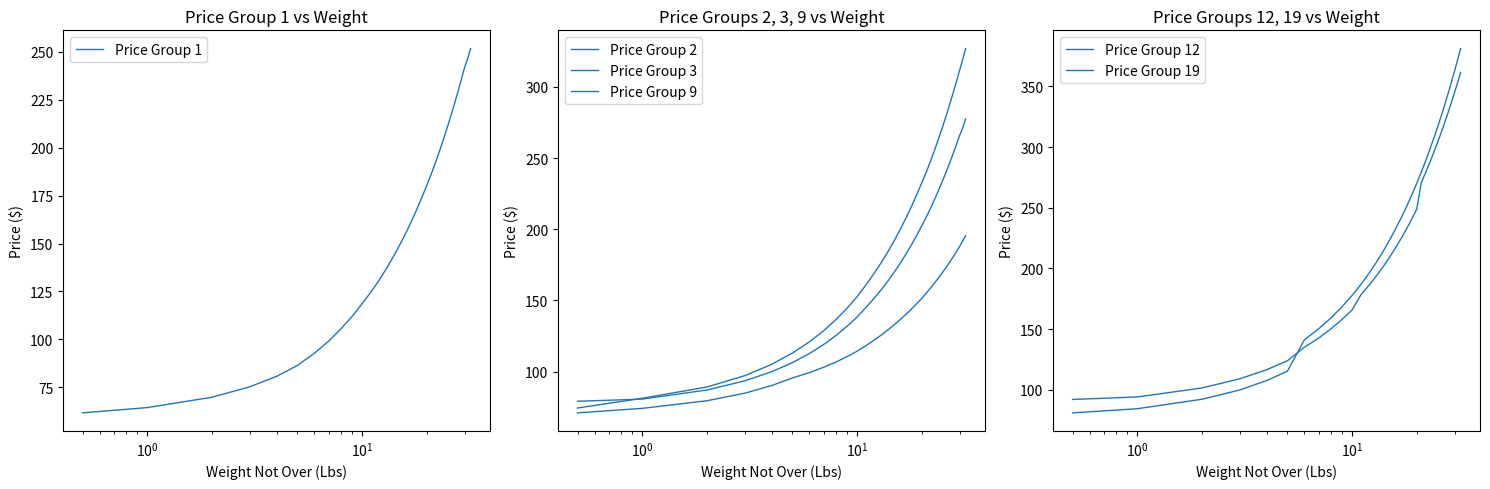

Is the value of Price Group 1 at 6 greater than the value of Price Group 2 at 20?

No